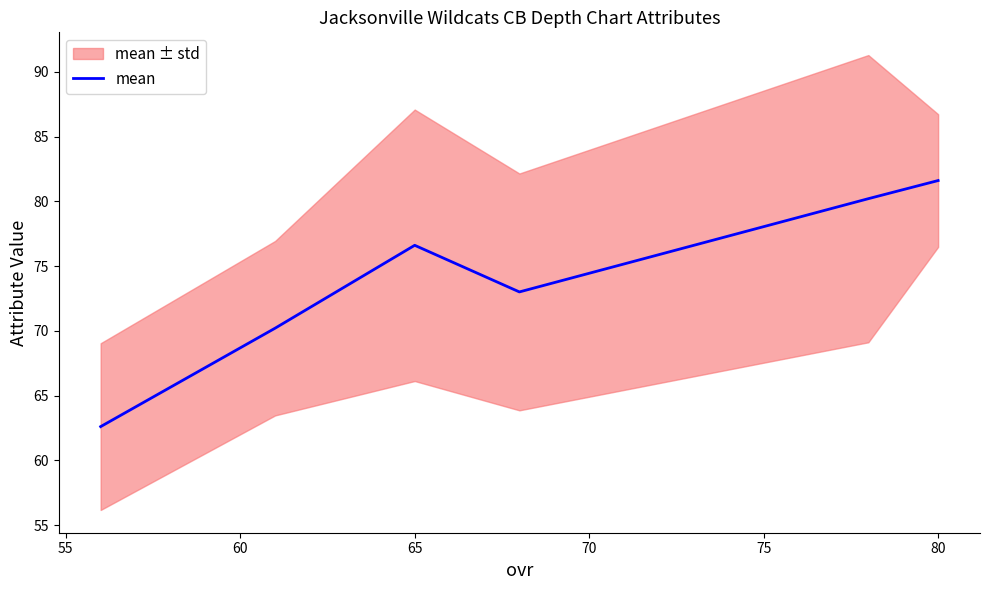

What is the lowest value of the mean series?

62.6